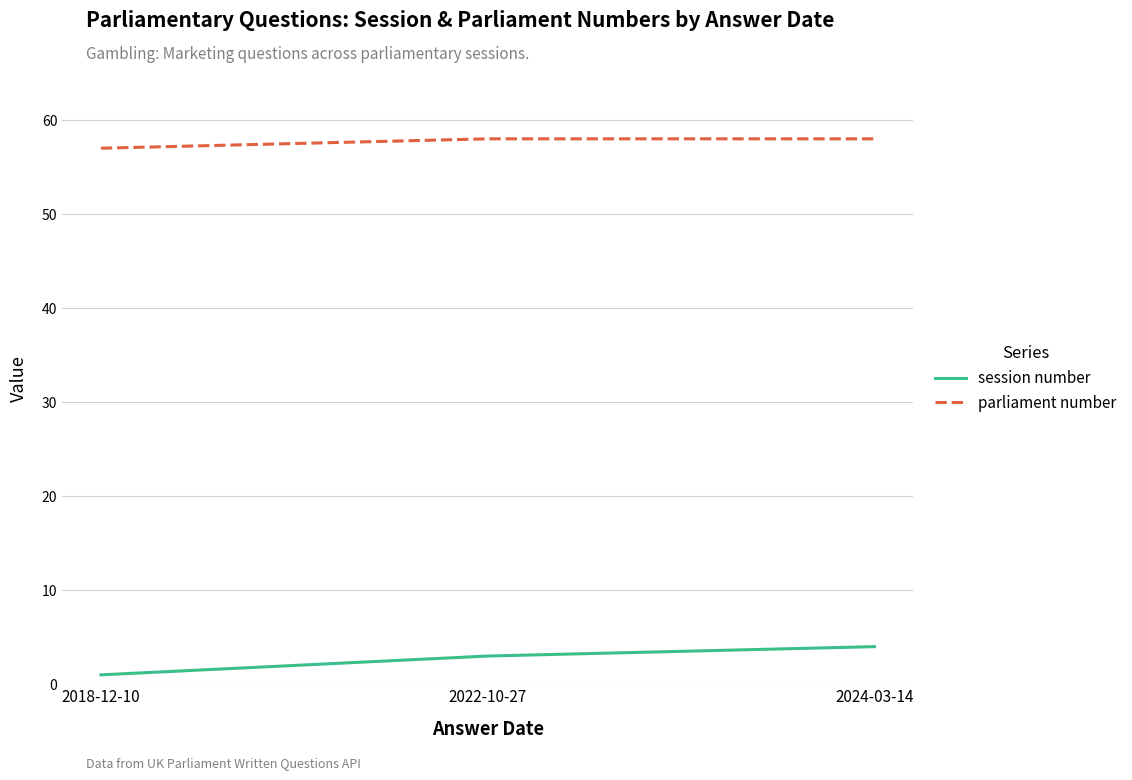

Which series has the largest range (max minus min)?

session number